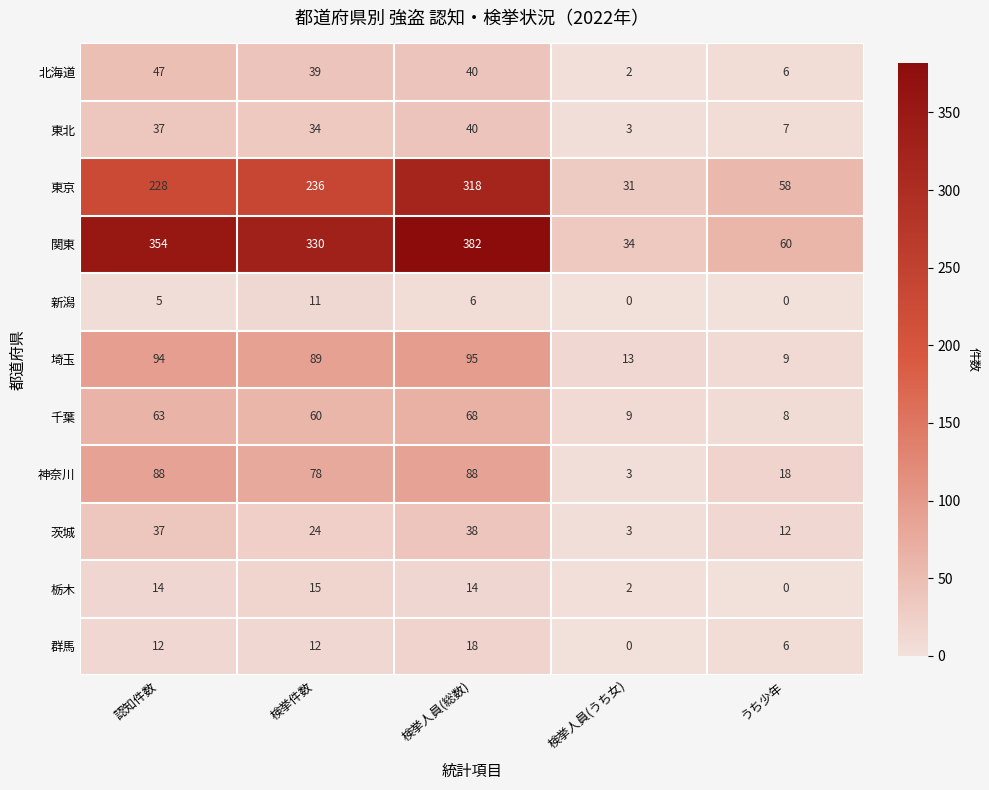

Is it true that 東京 equals 236 at 検挙件数?

True